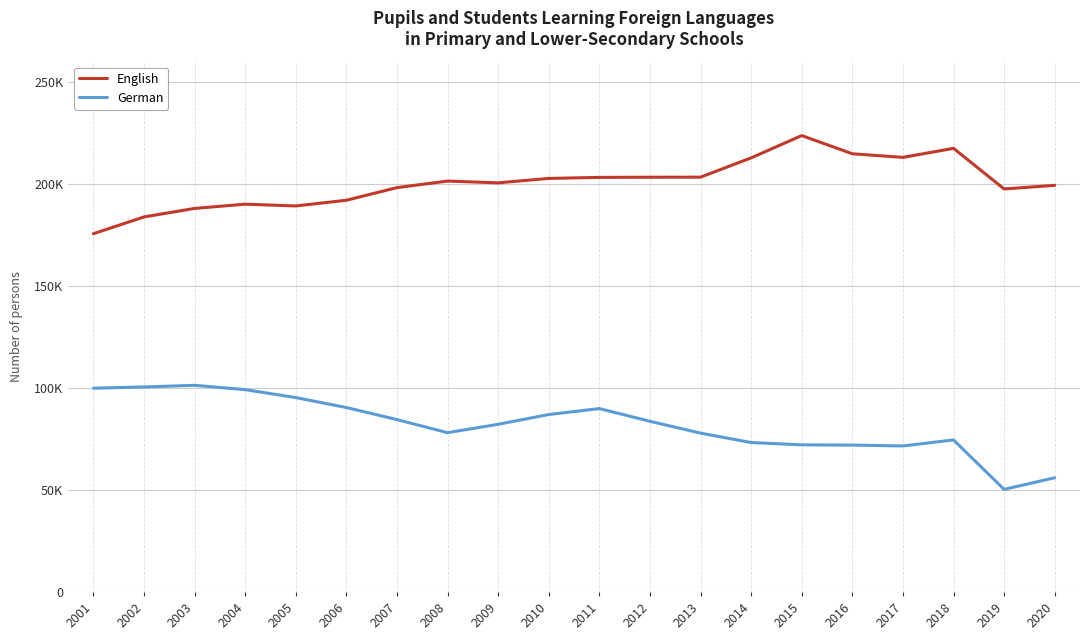

Which category has the highest value in the English series?

2015